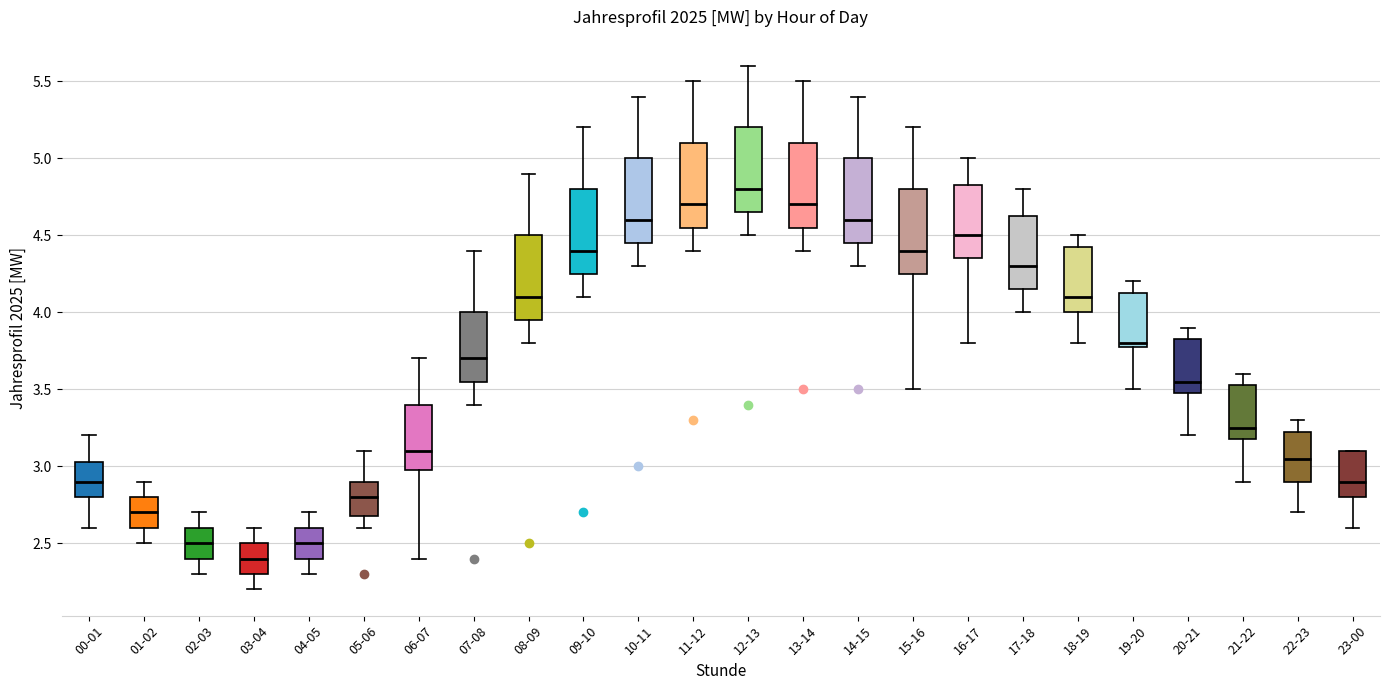

Reading left to right, transcribe this box plot: for each box, give where its median line is, the range the box spans, and where its two whiskers end, as read against the y-axis. The values are not printed on the chart, so give them approximately, as read against the axis.

00-01: median 2.90, box 2.80 to 3.05, whiskers 2.60 to 3.20
01-02: median 2.70, box 2.60 to 2.80, whiskers 2.50 to 2.90
02-03: median 2.50, box 2.40 to 2.60, whiskers 2.30 to 2.70
03-04: median 2.40, box 2.30 to 2.50, whiskers 2.20 to 2.60
04-05: median 2.50, box 2.40 to 2.60, whiskers 2.30 to 2.70
05-06: median 2.80, box 2.70 to 2.90, whiskers 2.60 to 3.10
06-07: median 3.10, box 3.00 to 3.40, whiskers 2.40 to 3.70
07-08: median 3.70, box 3.55 to 4.00, whiskers 3.40 to 4.40
08-09: median 4.10, box 3.95 to 4.50, whiskers 3.80 to 4.90
09-10: median 4.40, box 4.25 to 4.80, whiskers 4.10 to 5.20
10-11: median 4.60, box 4.45 to 5.00, whiskers 4.30 to 5.40
11-12: median 4.70, box 4.55 to 5.10, whiskers 4.40 to 5.50
12-13: median 4.80, box 4.65 to 5.20, whiskers 4.50 to 5.60
13-14: median 4.70, box 4.55 to 5.10, whiskers 4.40 to 5.50
14-15: median 4.60, box 4.45 to 5.00, whiskers 4.30 to 5.40
15-16: median 4.40, box 4.25 to 4.80, whiskers 3.50 to 5.20
16-17: median 4.50, box 4.35 to 4.85, whiskers 3.80 to 5.00
17-18: median 4.30, box 4.15 to 4.65, whiskers 4.00 to 4.80
18-19: median 4.10, box 4.00 to 4.45, whiskers 3.80 to 4.50
19-20: median 3.80 (just above the box's lower edge), box 3.80 to 4.15, whiskers 3.50 to 4.20
20-21: median 3.55, box 3.50 to 3.85, whiskers 3.20 to 3.90
21-22: median 3.25, box 3.20 to 3.55, whiskers 2.90 to 3.60
22-23: median 3.05, box 2.90 to 3.25, whiskers 2.70 to 3.30
23-00: median 2.90, box 2.80 to 3.10, whiskers 2.60 to 3.10